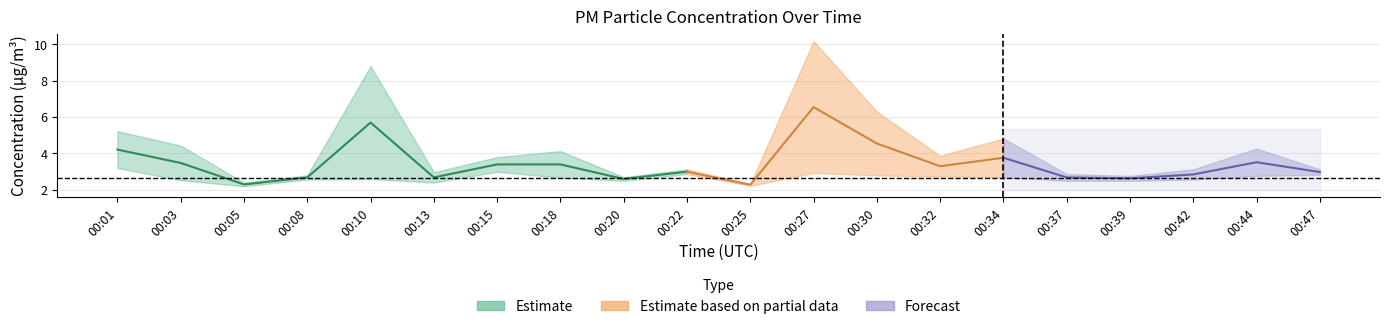

Is this an area chart (filled region under the line)?

No